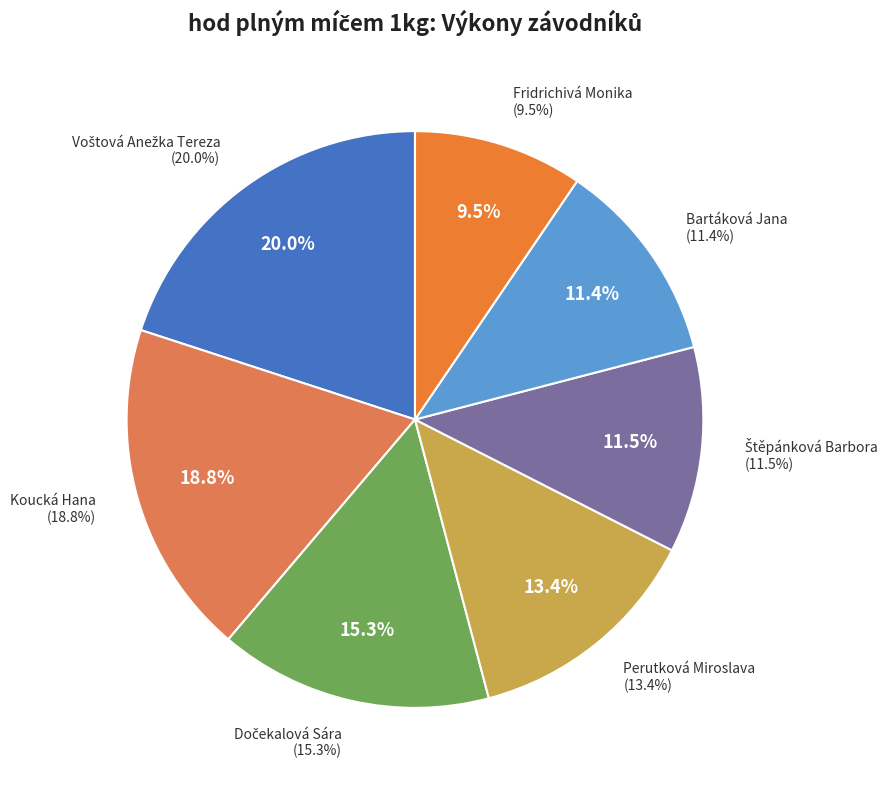

Which slice is the smallest?

Fridrichivá Monika